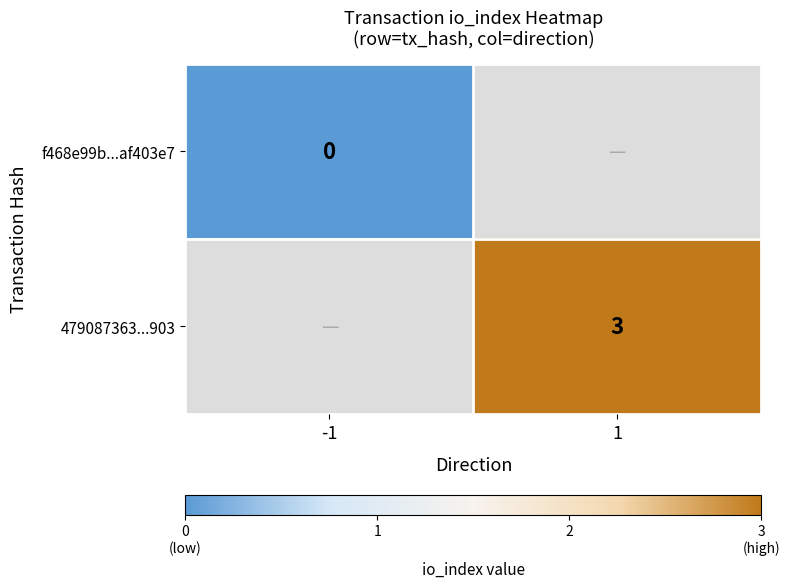

The 479087363...903 series shows 3 at 1. True or false?

True